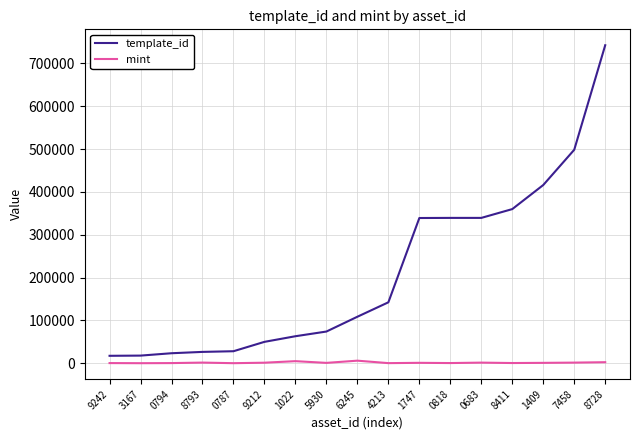

List the series in order of their overall mean, lowest first.

mint, template_id